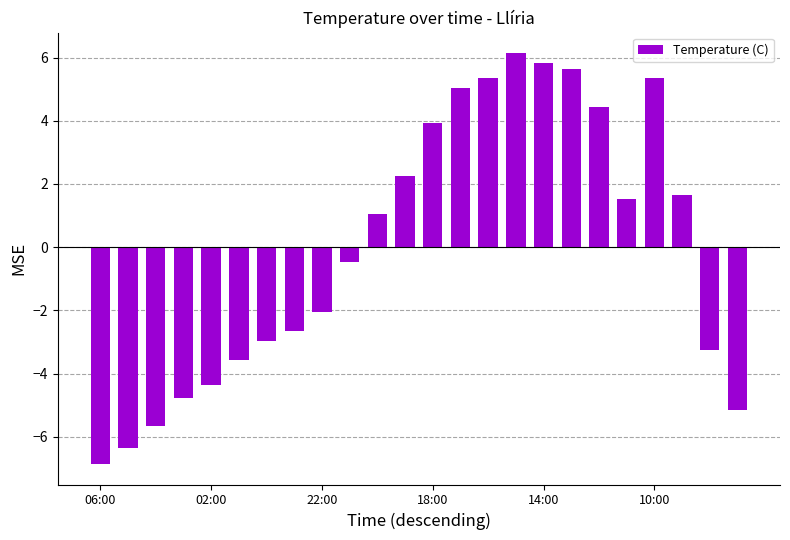

How many bars are there in total?

24